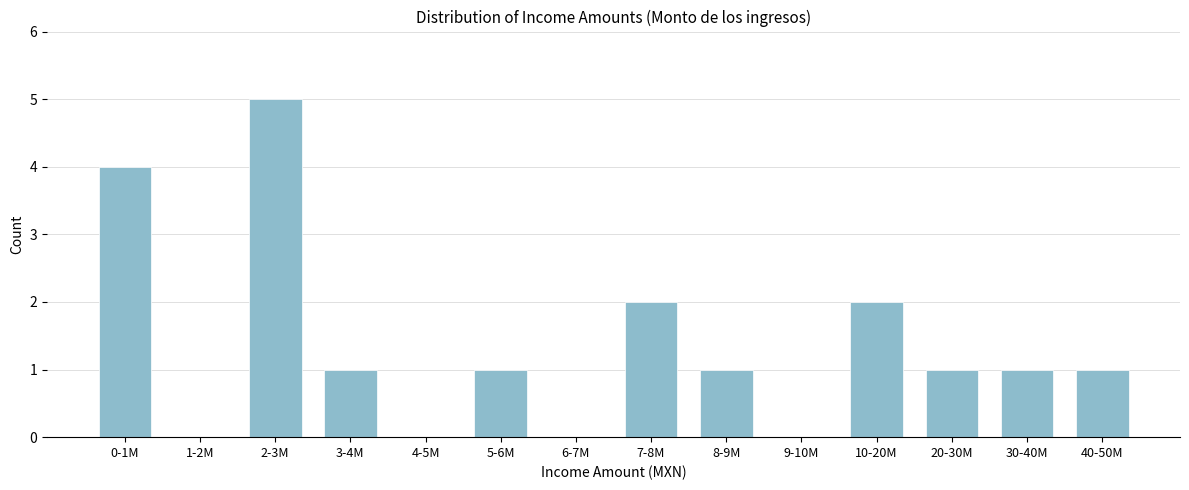

Reading left to right, extract all data points from this chart.

0-1M=4	1-2M=0	2-3M=5	3-4M=1	4-5M=0	5-6M=1	6-7M=0	7-8M=2	8-9M=1	9-10M=0	10-20M=2	20-30M=1	30-40M=1	40-50M=1